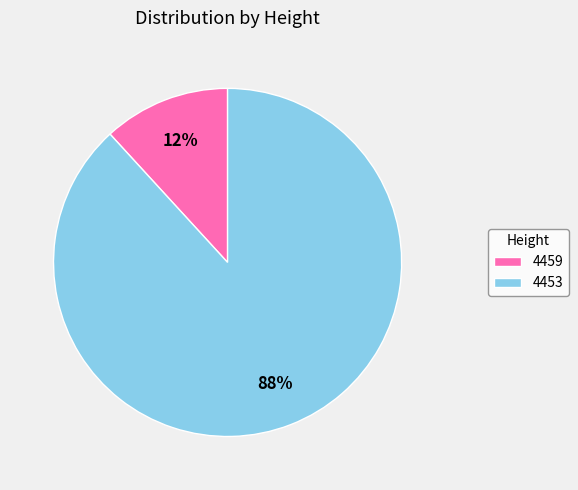

Which category has the smallest portion of the pie?

4459